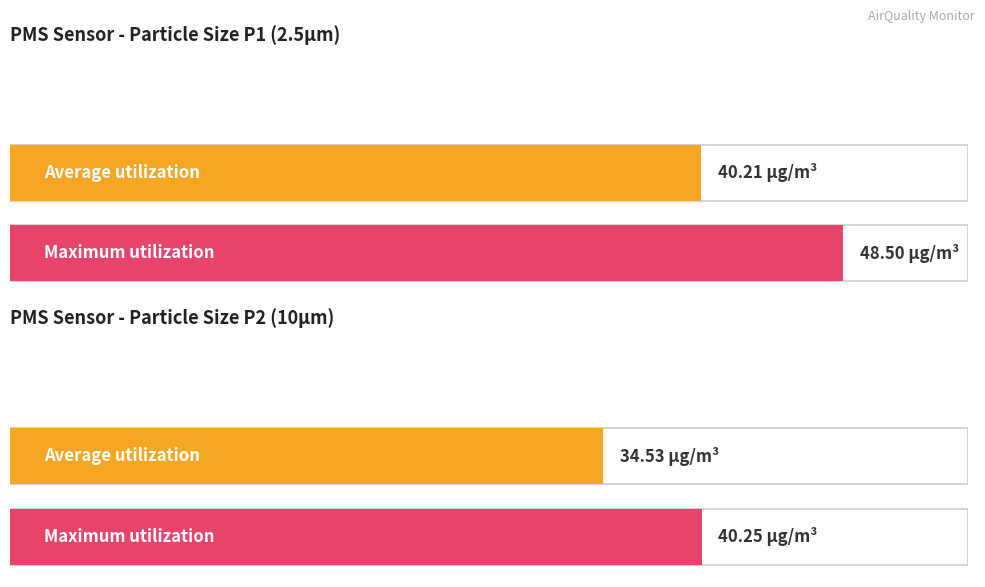

Does the chart contain stacked bars?

No